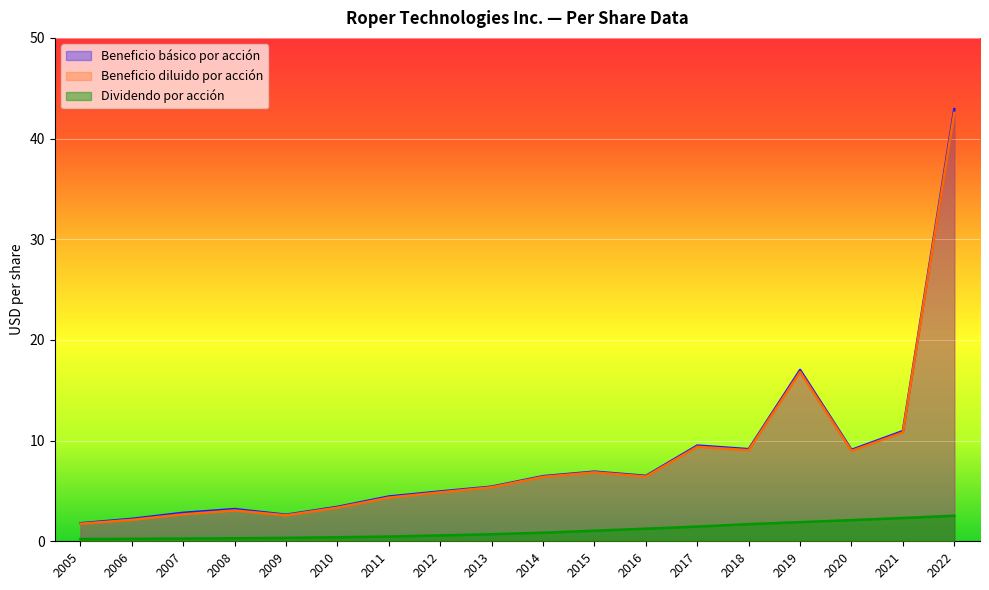

At 2014, list the series in order from largest to smallest.

Beneficio básico por acción, Beneficio diluido por acción, Dividendo por acción